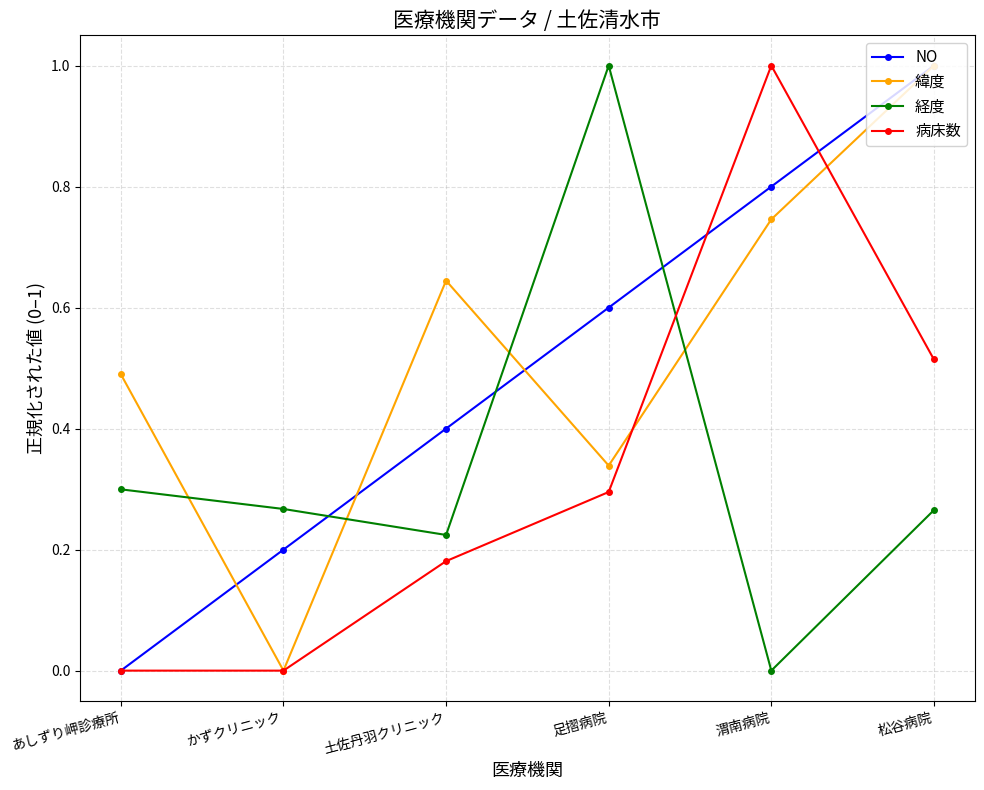

What is the spread (max minus min) of values at 渭南病院?

1.0